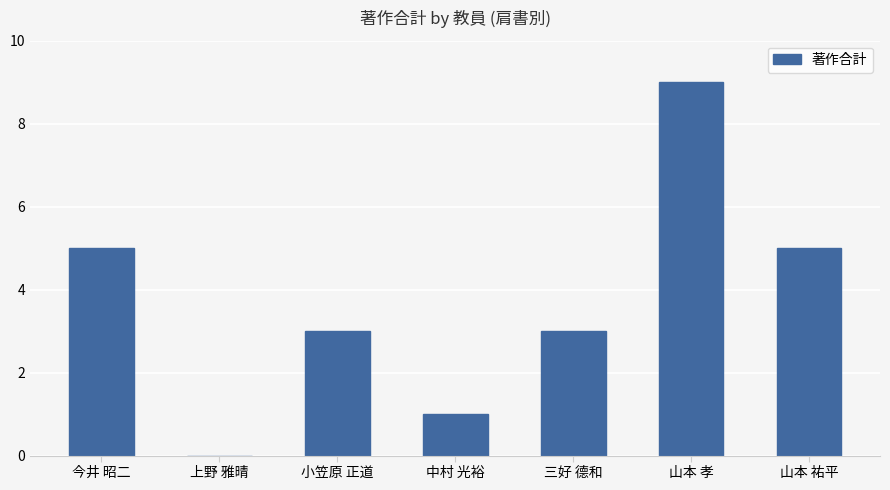

What is the sum of the values at 今井 昭二 and 三好 德和?

8